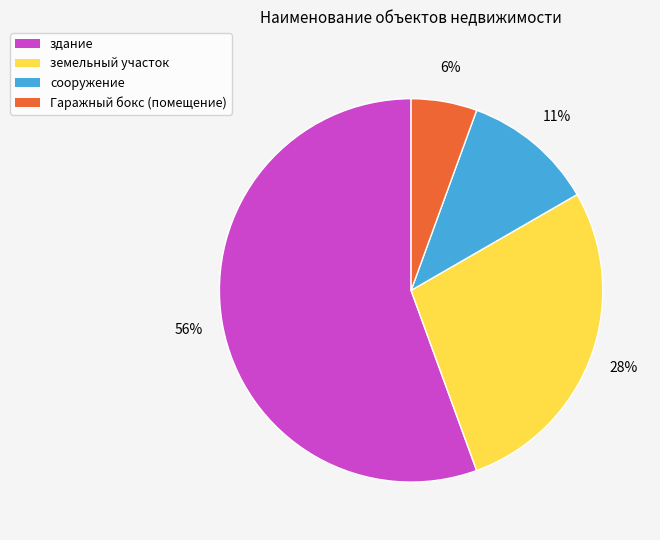

Combined, do сооружение and земельный участок account for over 50%?

No